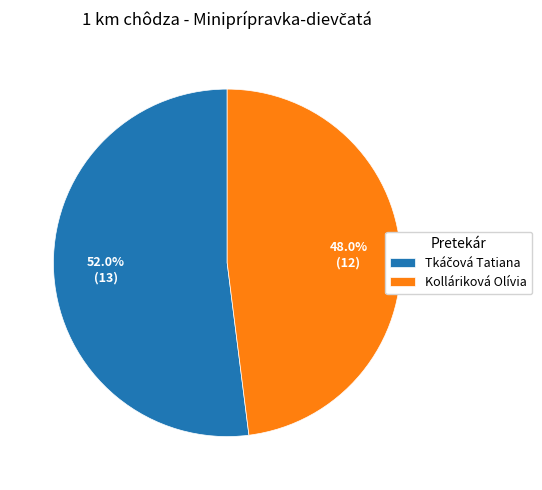

Does any single category account for the majority?

Yes